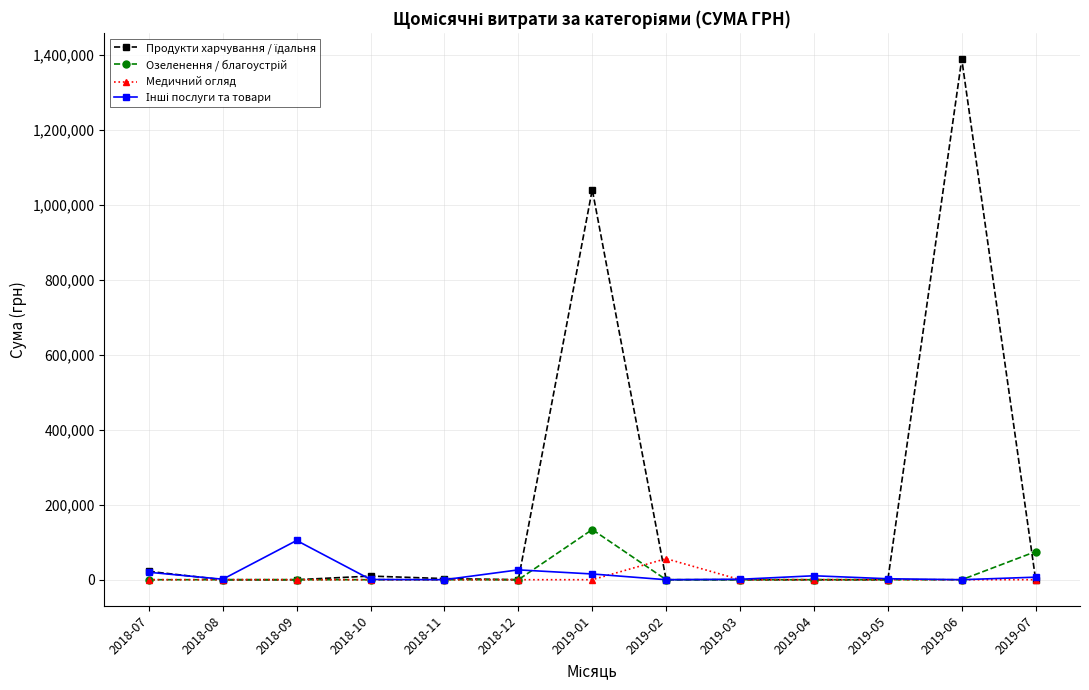

Which label corresponds to the largest value in the chart?

2019-06